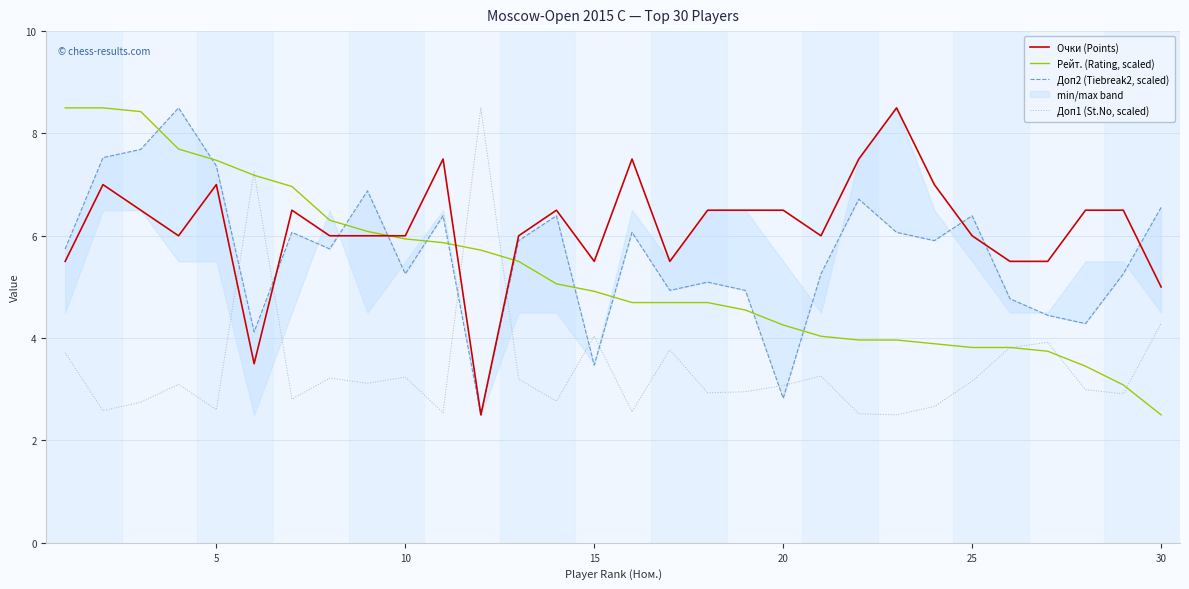

The Рейт. (Rating, scaled) series shows 5.8 at 20. True or false?

False